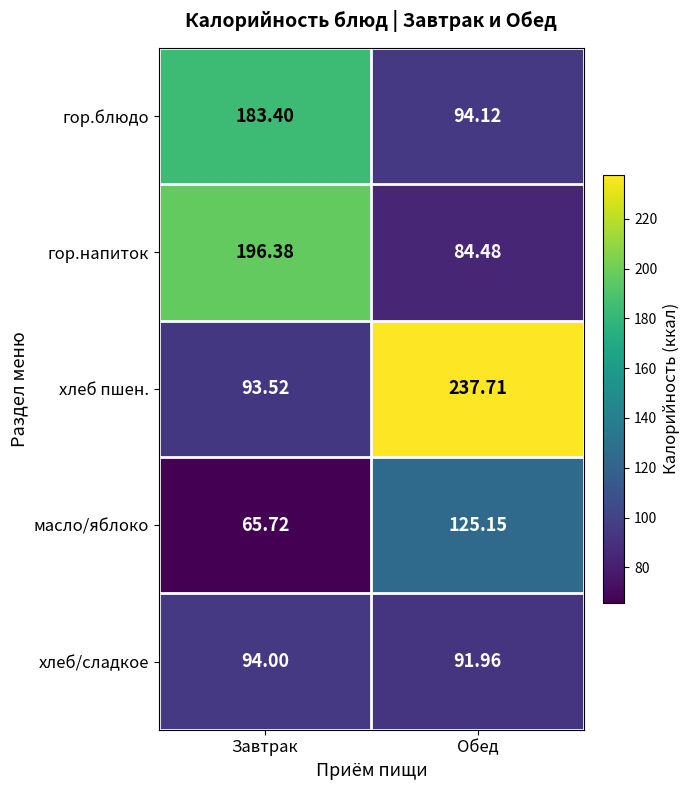

Which series changed the most between Завтрак and Обед?

хлеб пшен.